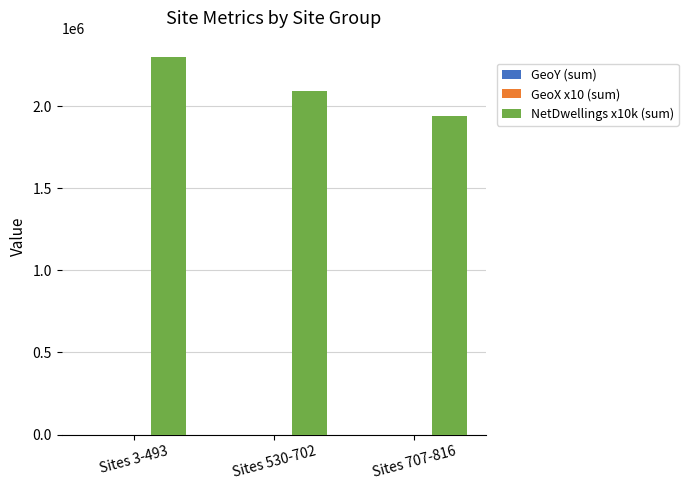

What is the maximum value for NetDwellings x10k (sum)?

2300000.0